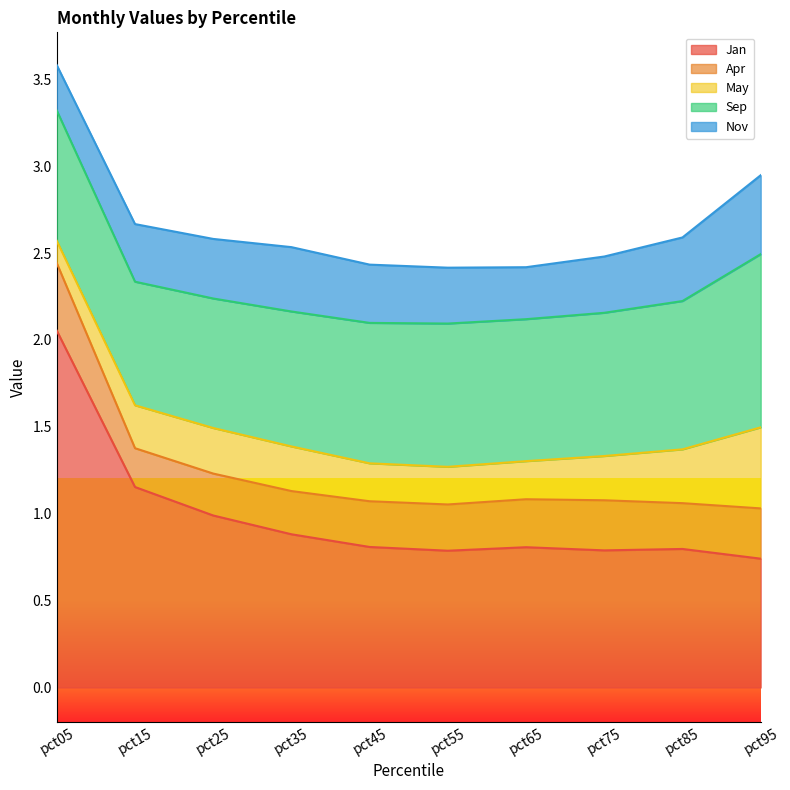

List the series in order of their peak value, highest first.

Jan, Sep, May, Nov, Apr